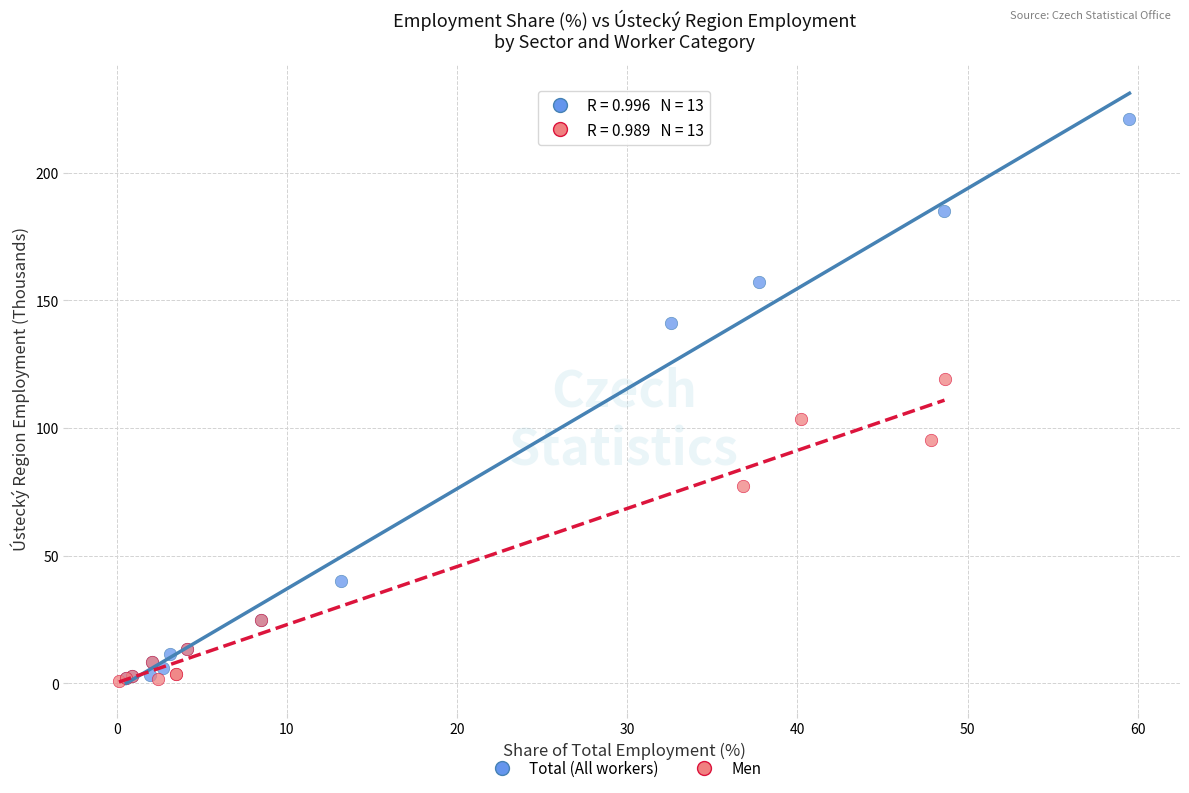

Which series reaches the maximum Y coordinate?

Total (All workers)